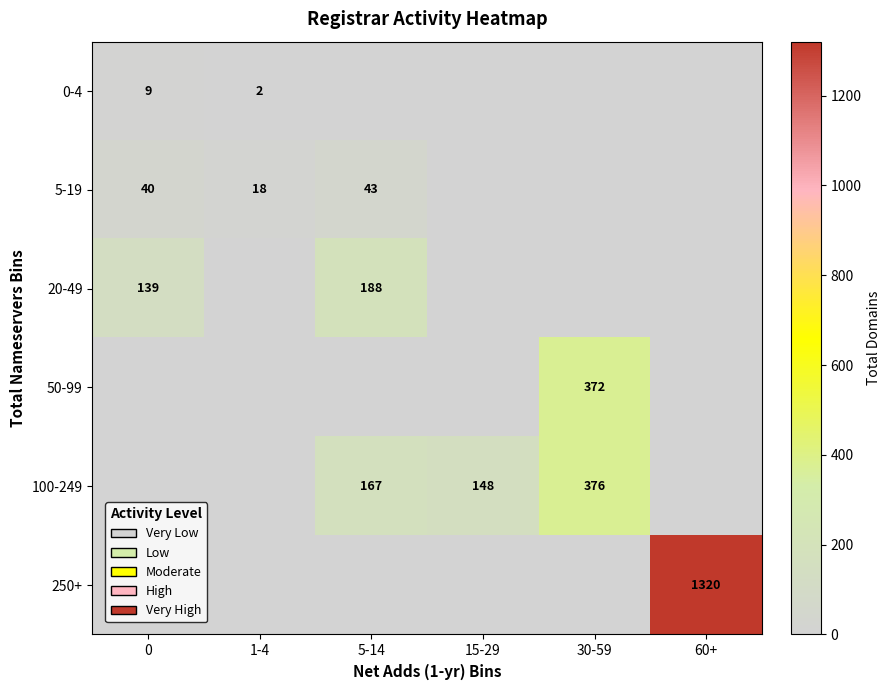

How many values in the row_2 series exceed 0?

2